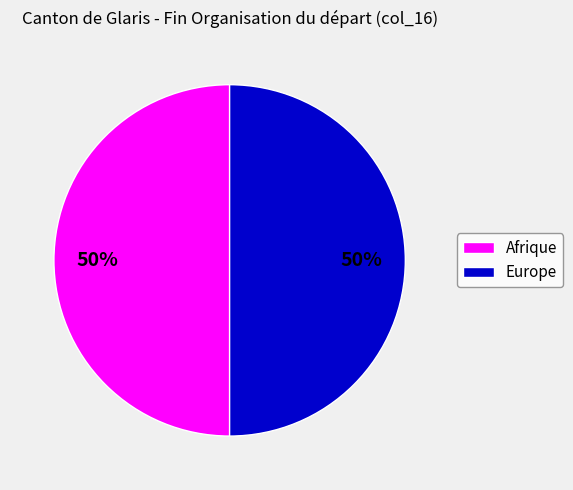

Is it true that Europe is 50% of the pie?

True